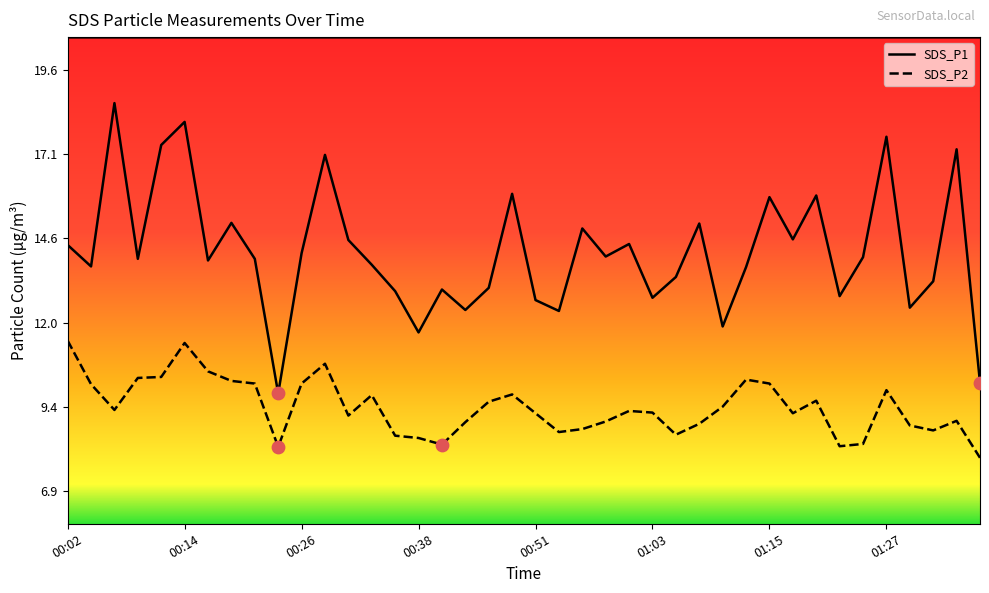

Which series has the largest total across all categories?

SDS_P1